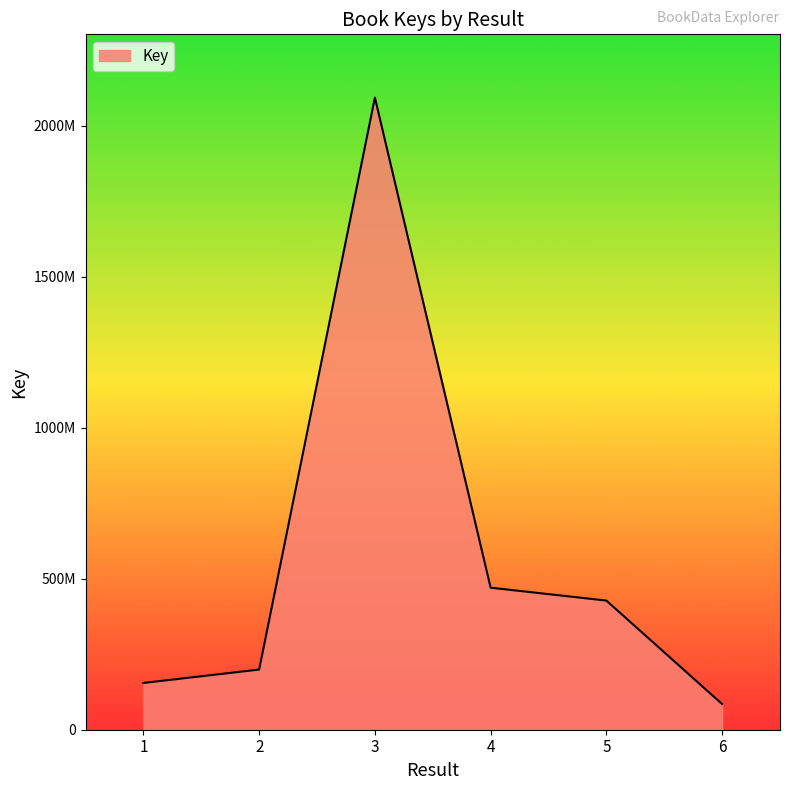

Approximately how many times larger is the value at 2 compared to 4?

0.4